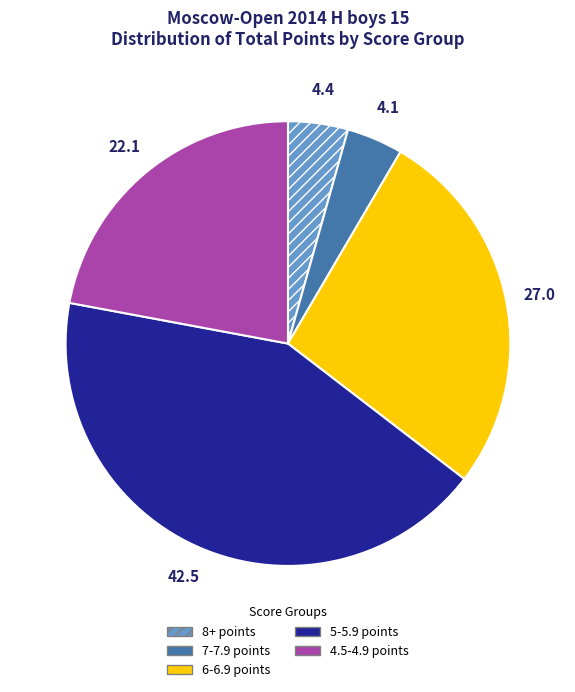

How many slices are in this pie chart?

5